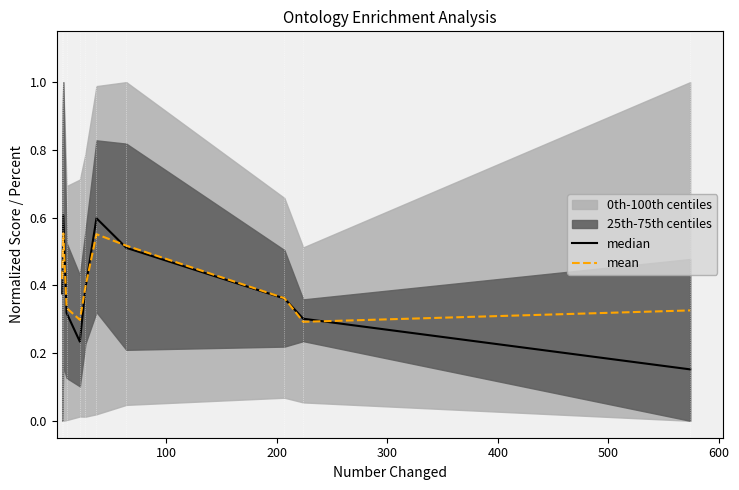

How many interior local valleys does the mean series have?

2